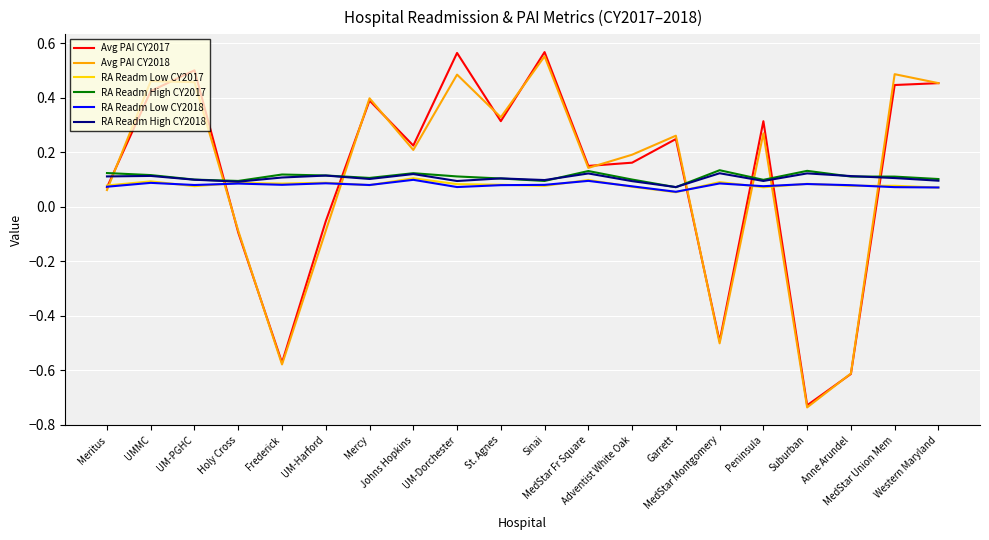

What is the average value of the RA Readm High CY2017 series?

0.1